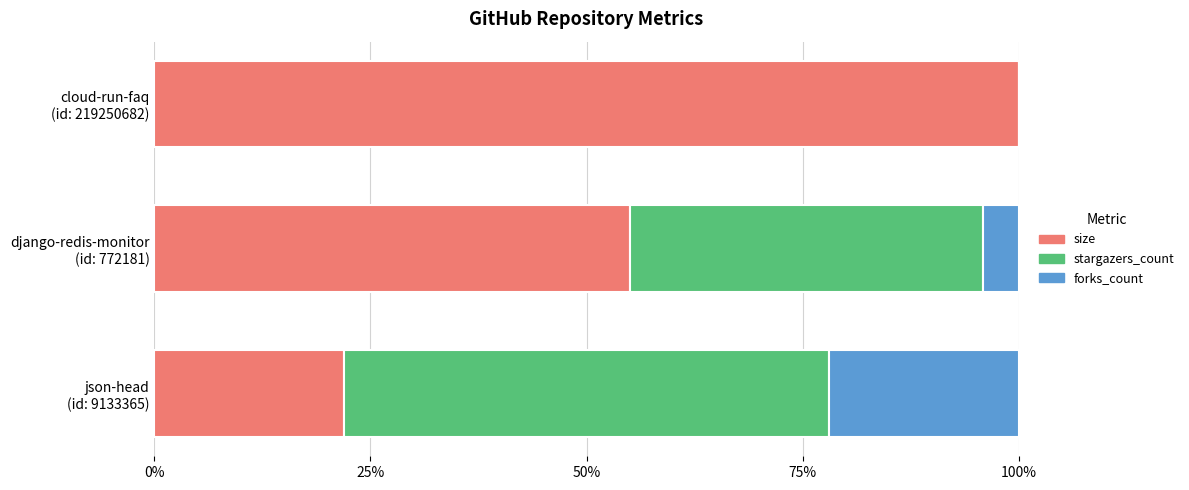

What are all the series names shown in the legend?

size, stargazers_count, forks_count